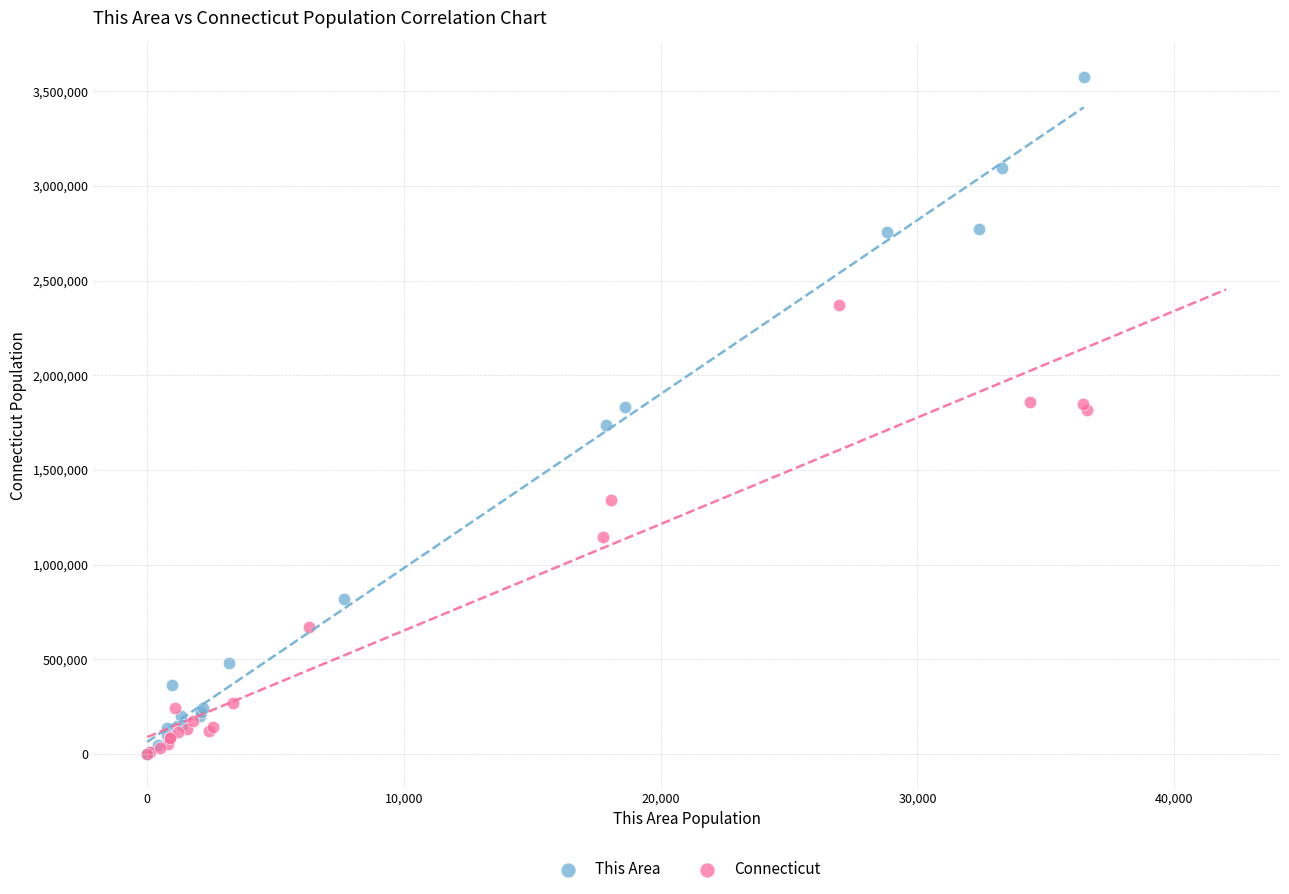

Which series reaches the maximum Y coordinate?

This Area